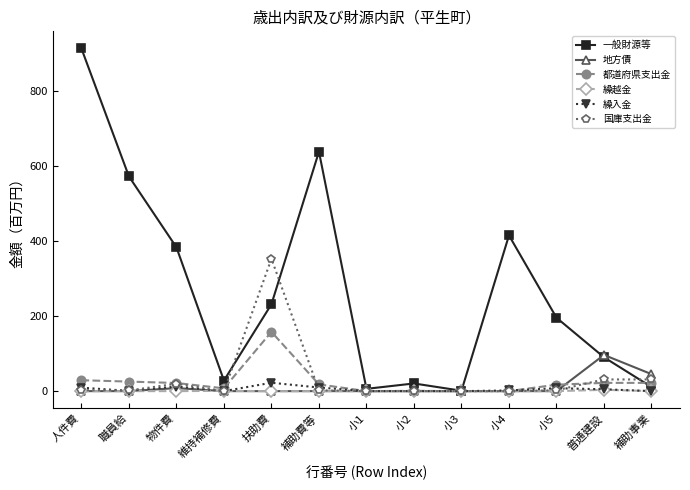

The value of 一般財源等 at 小5 is 115.2. True or false?

False